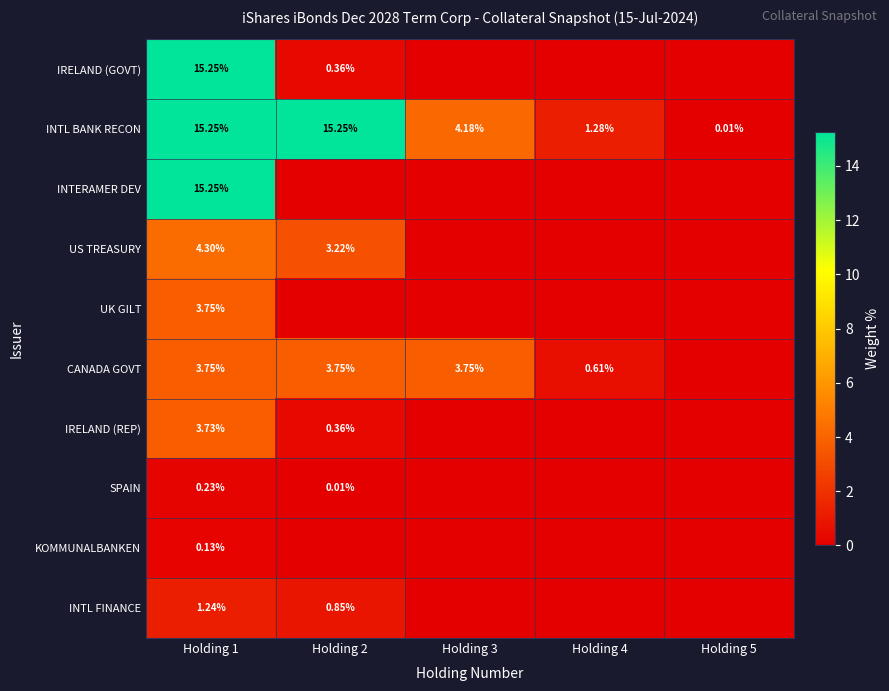

What is the average value of the INTL FINANCE series?

0.4